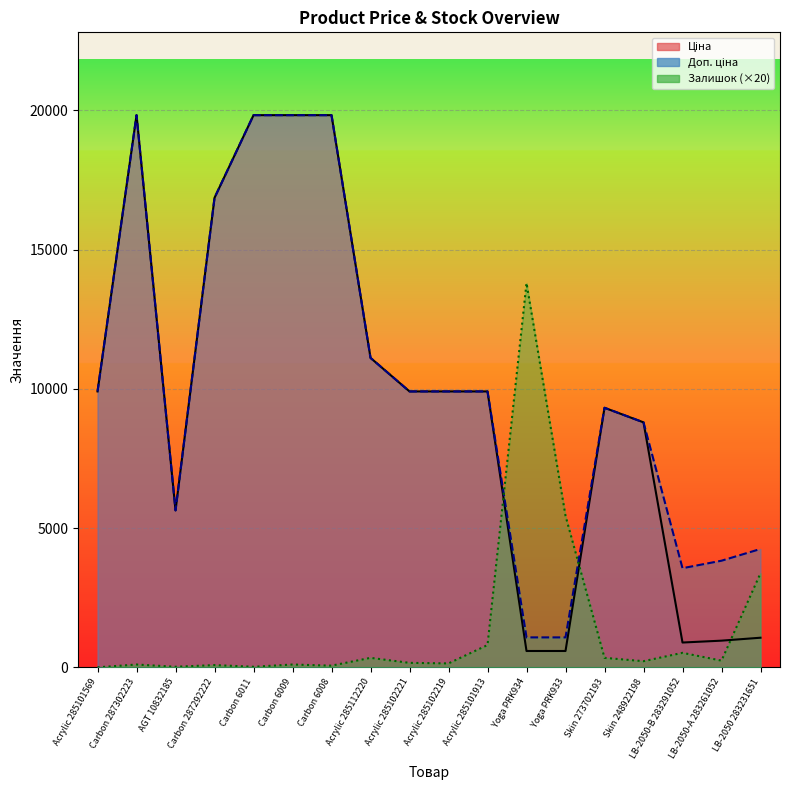

Where is the first local maximum for Ціна line?

Carbon 287302223